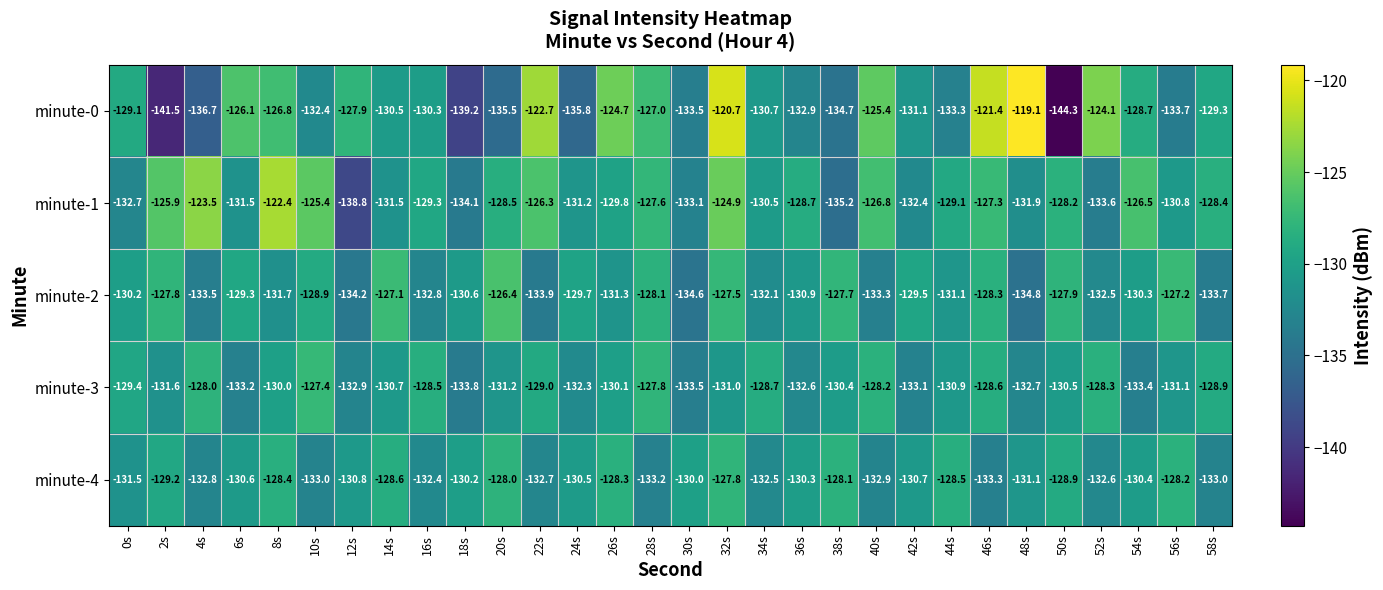

Where does the minute-3 series first go above -130?

0s